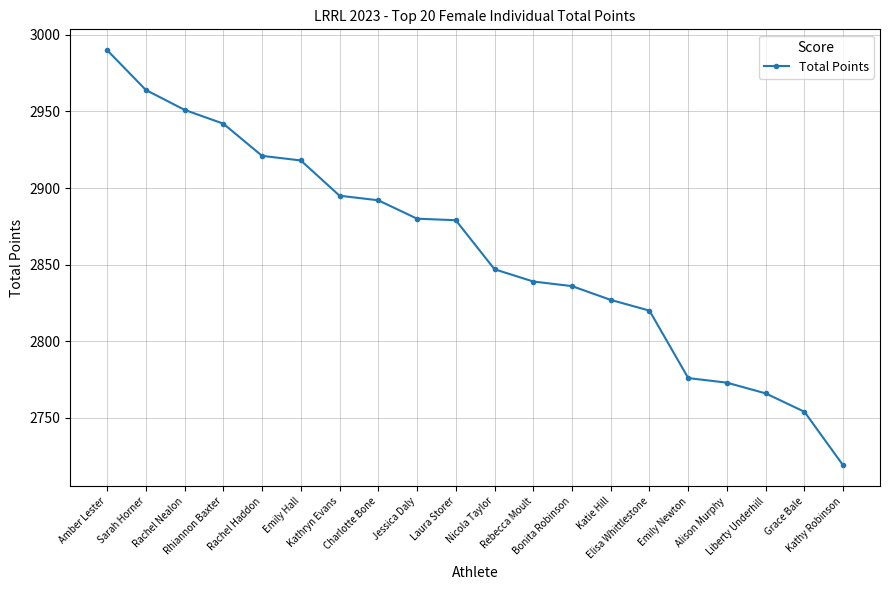

What is the sum of the values at Alison Murphy and Kathryn Evans?

5668